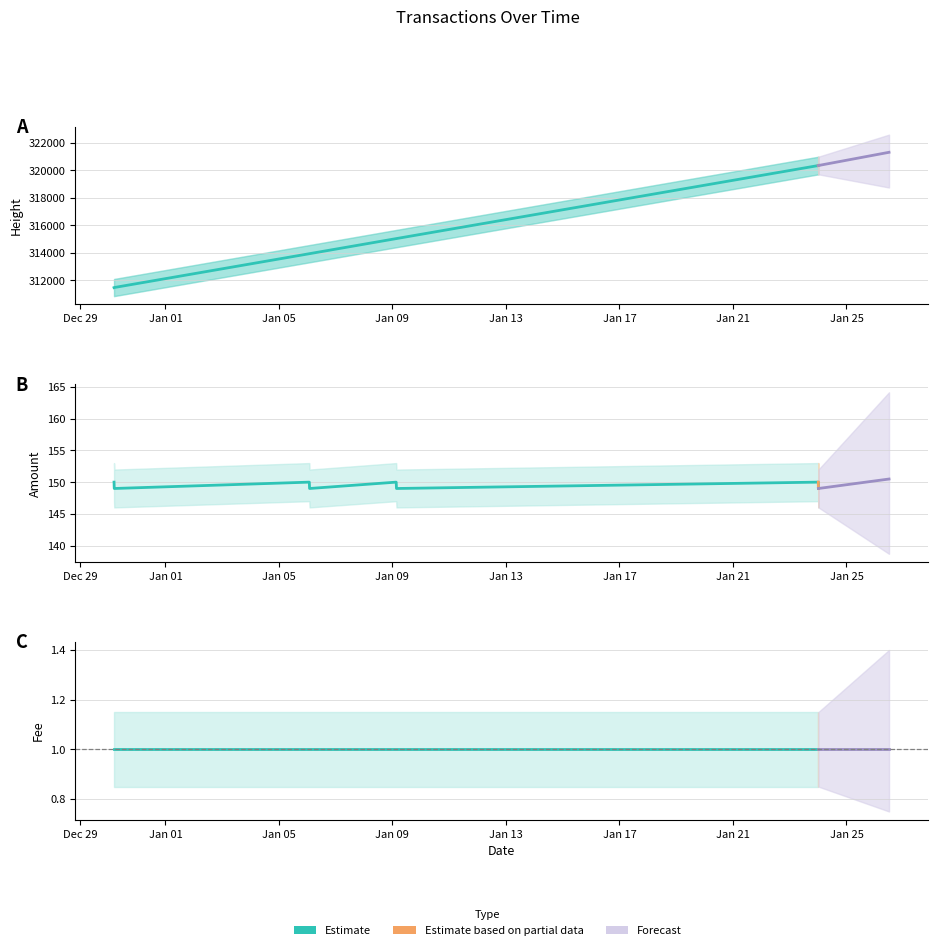

At which label does Amount reach its minimum?

2016-12-30 04:45:13